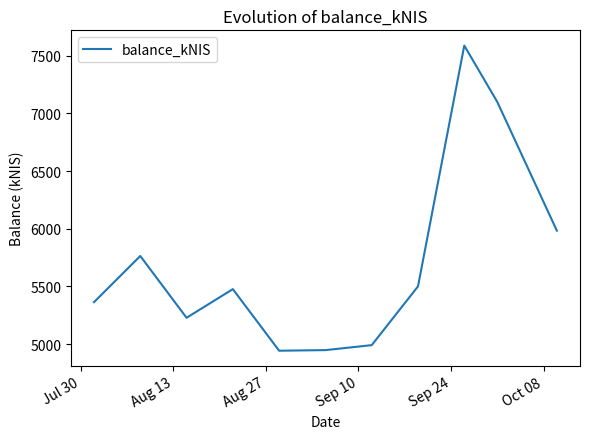

What is the greatest value displayed?

7587.2